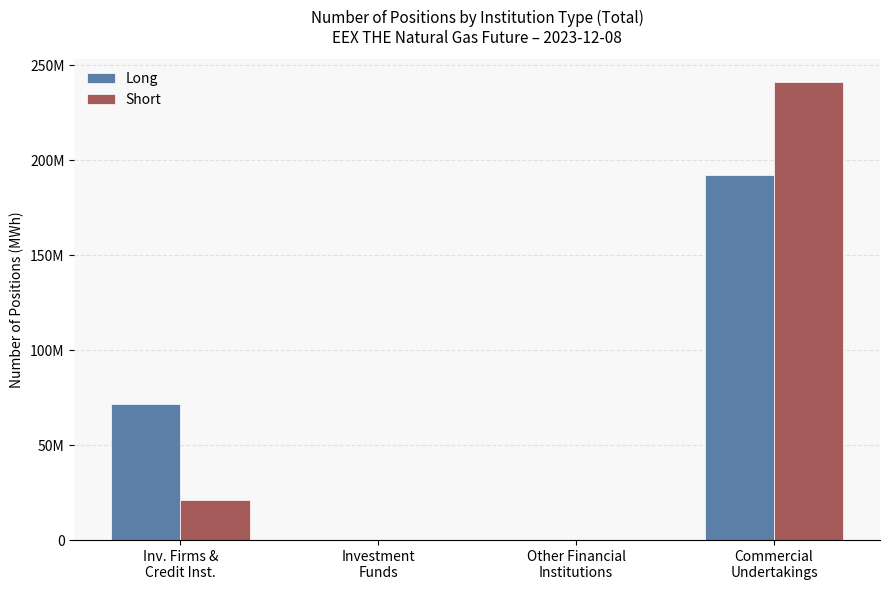

Reading right to left, what are all the values shown in this chart?

Long: 191980317	0	0	71584680
Short: 240866482	0	0	20844363